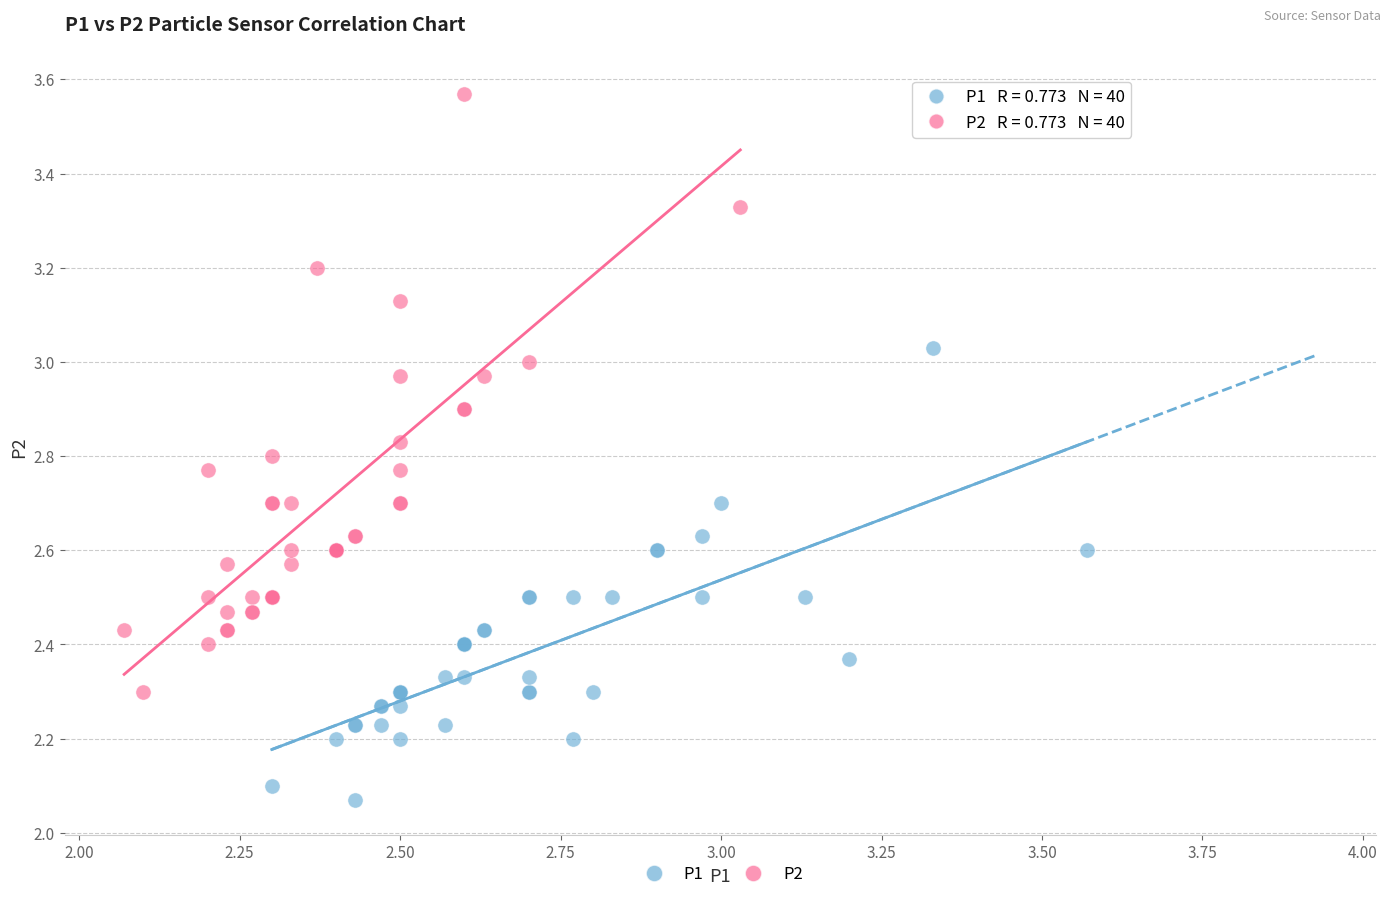

Which series contains the highest Y value?

P2